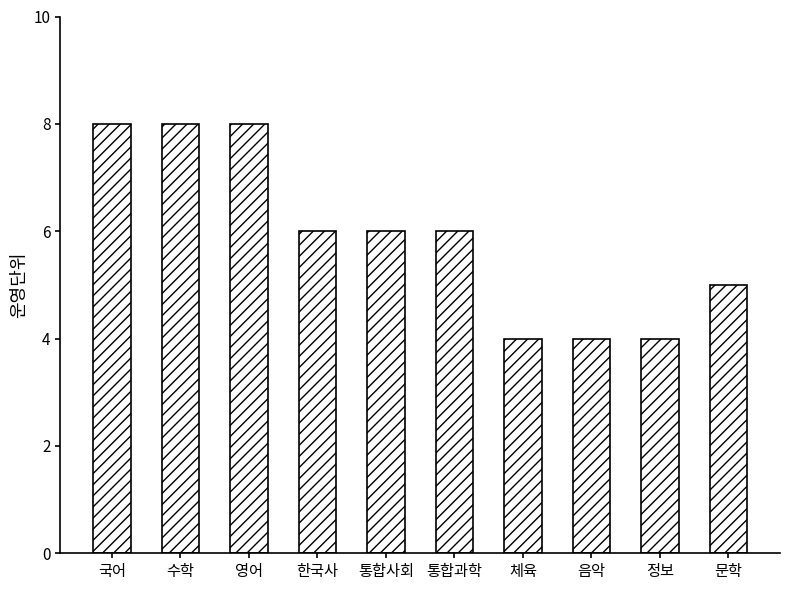

Which has a higher value, 문학 or 음악?

문학